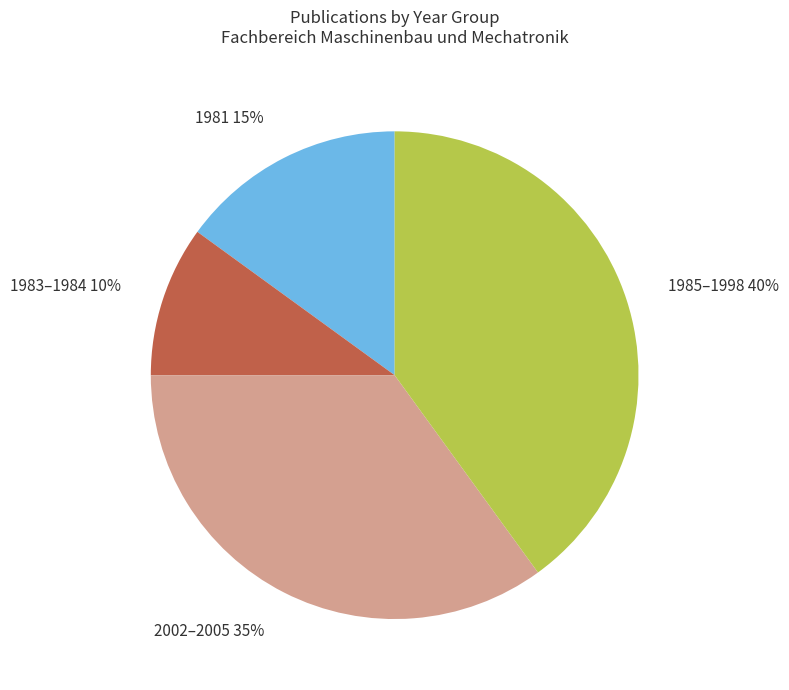

To the nearest percent, what percentage of the pie is 2002–2005 35%?

35%